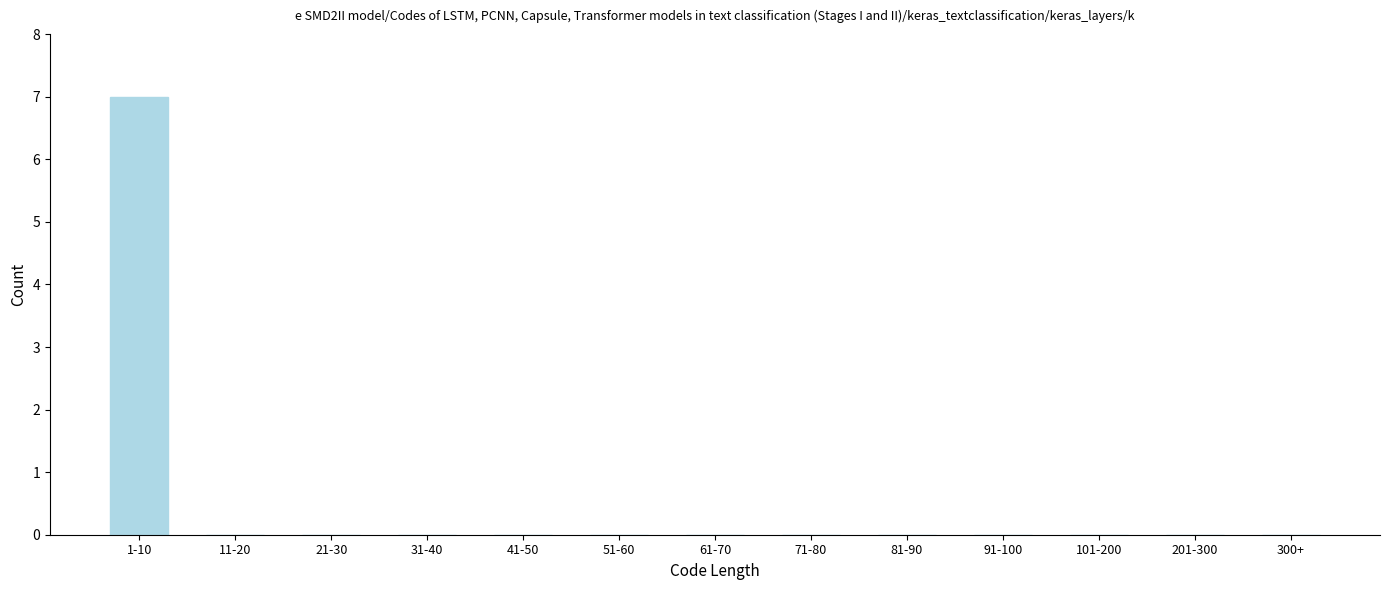

Reading left to right, what are all the values shown in this chart?

1-10=7	11-20=0	21-30=0	31-40=0	41-50=0	51-60=0	61-70=0	71-80=0	81-90=0	91-100=0	101-200=0	201-300=0	300+=0